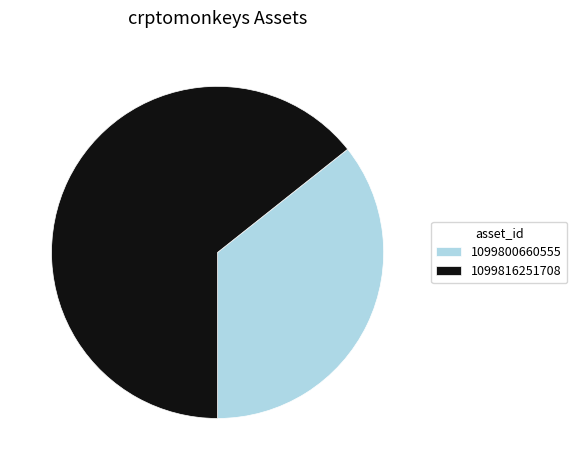

Combined, do 1099816251708 and 1099800660555 account for over 50%?

Yes